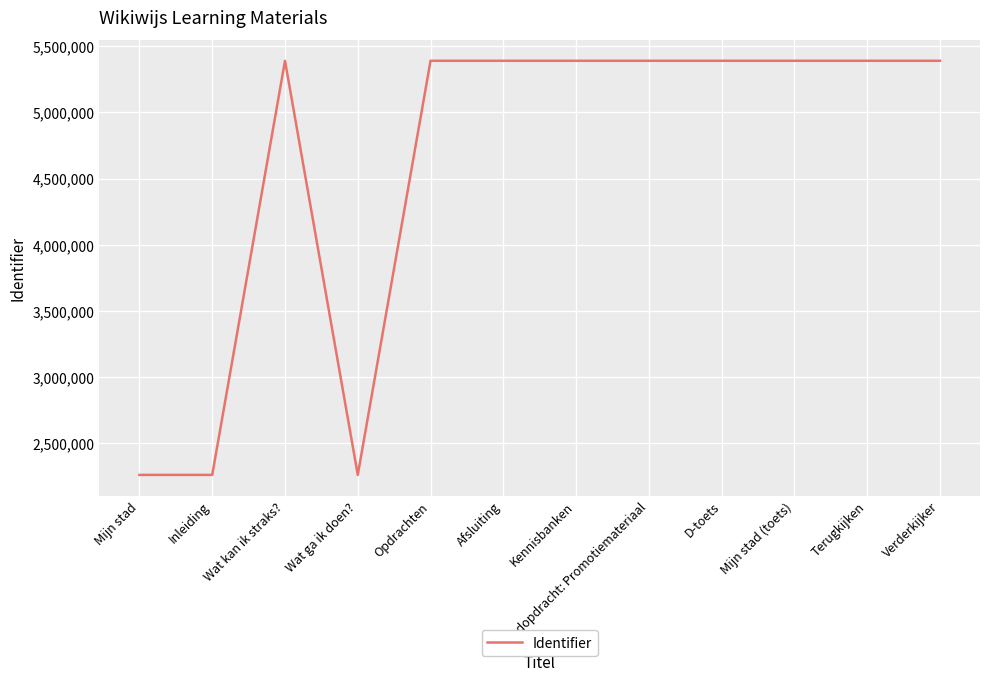

What is the difference between the values at Mijn stad and Eindopdracht: Promotiemateriaal?

3127417